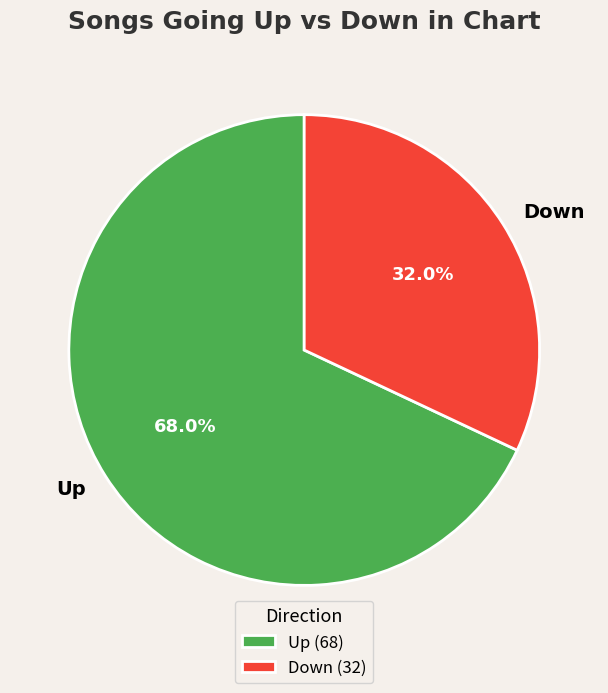

Does any single category account for the majority?

Yes